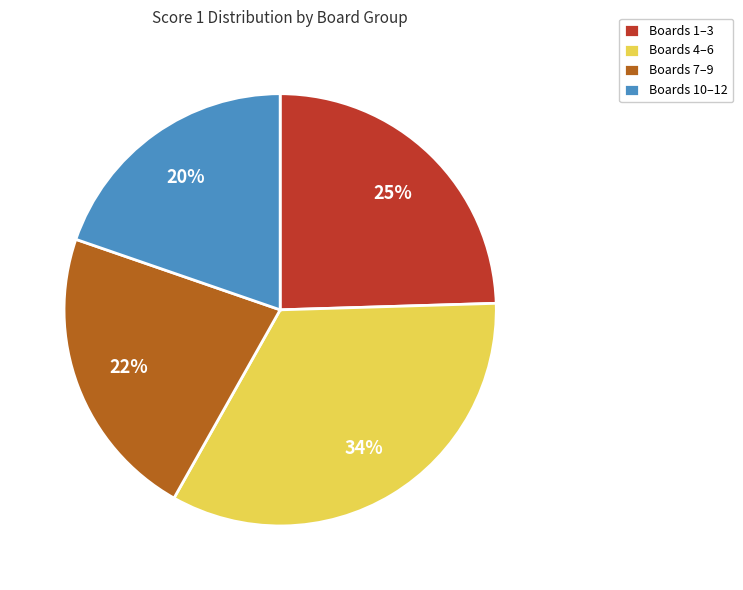

Count the number of slices in the pie.

4